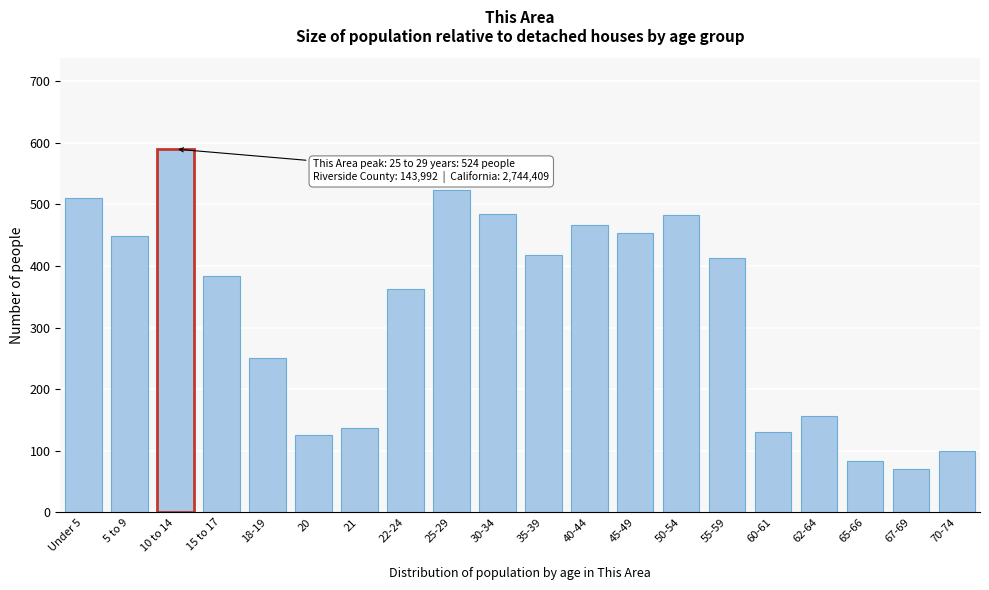

What is the label of the 9th bar from the right?

40-44